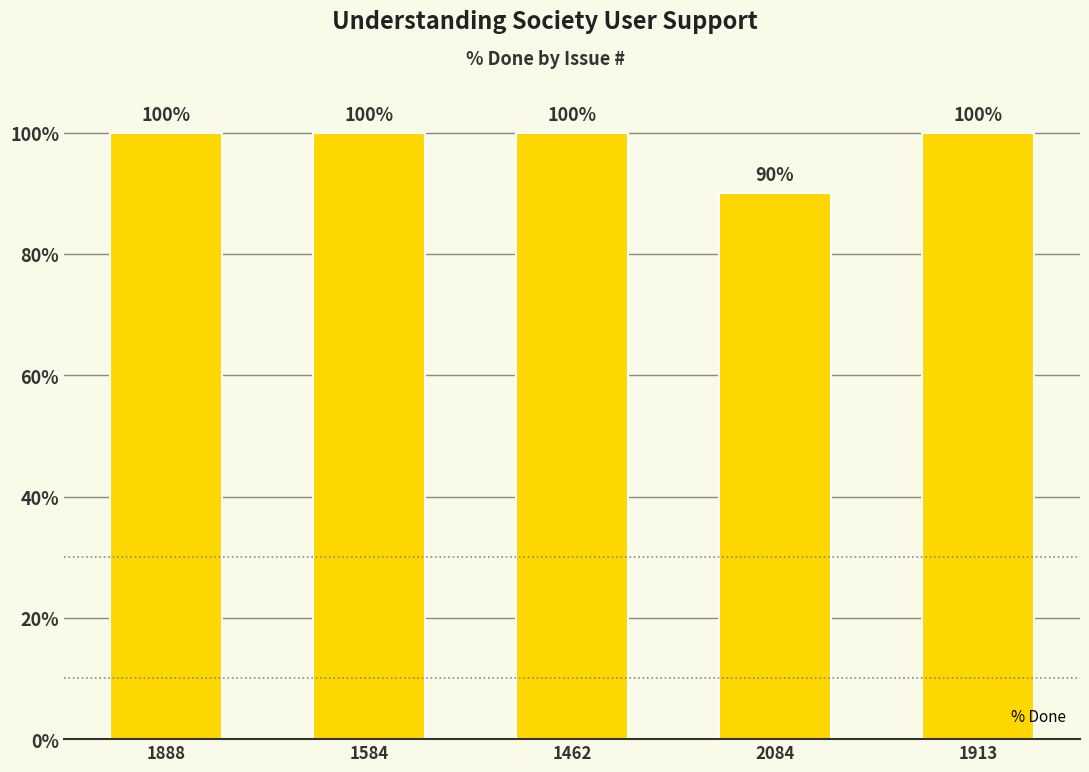

What is the maximum value shown in the chart?

100